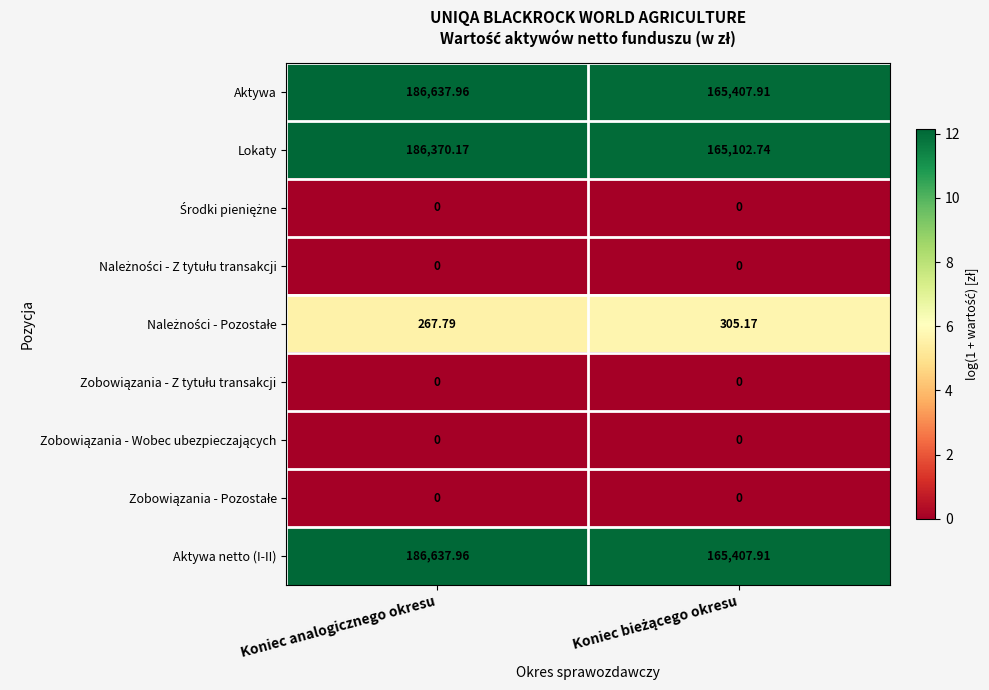

At how many categories does at least one series exceed 4?

2